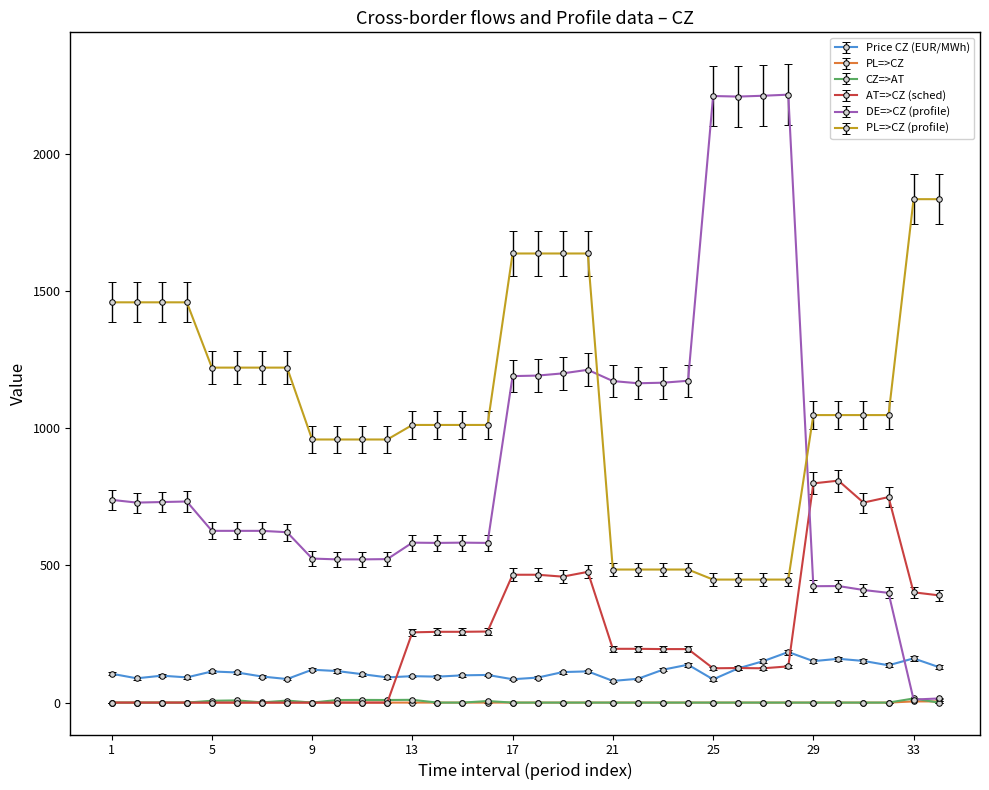

Does the chart have visible grid lines?

No